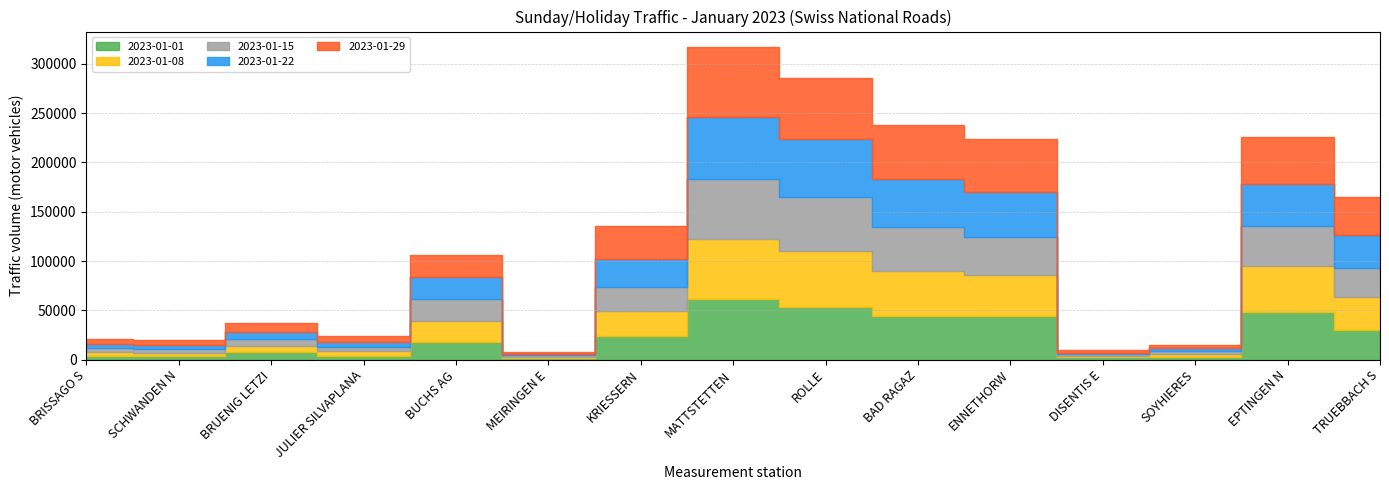

In 2023-01-01, how many points are lower than both neighbors (excluding endpoints)?

3